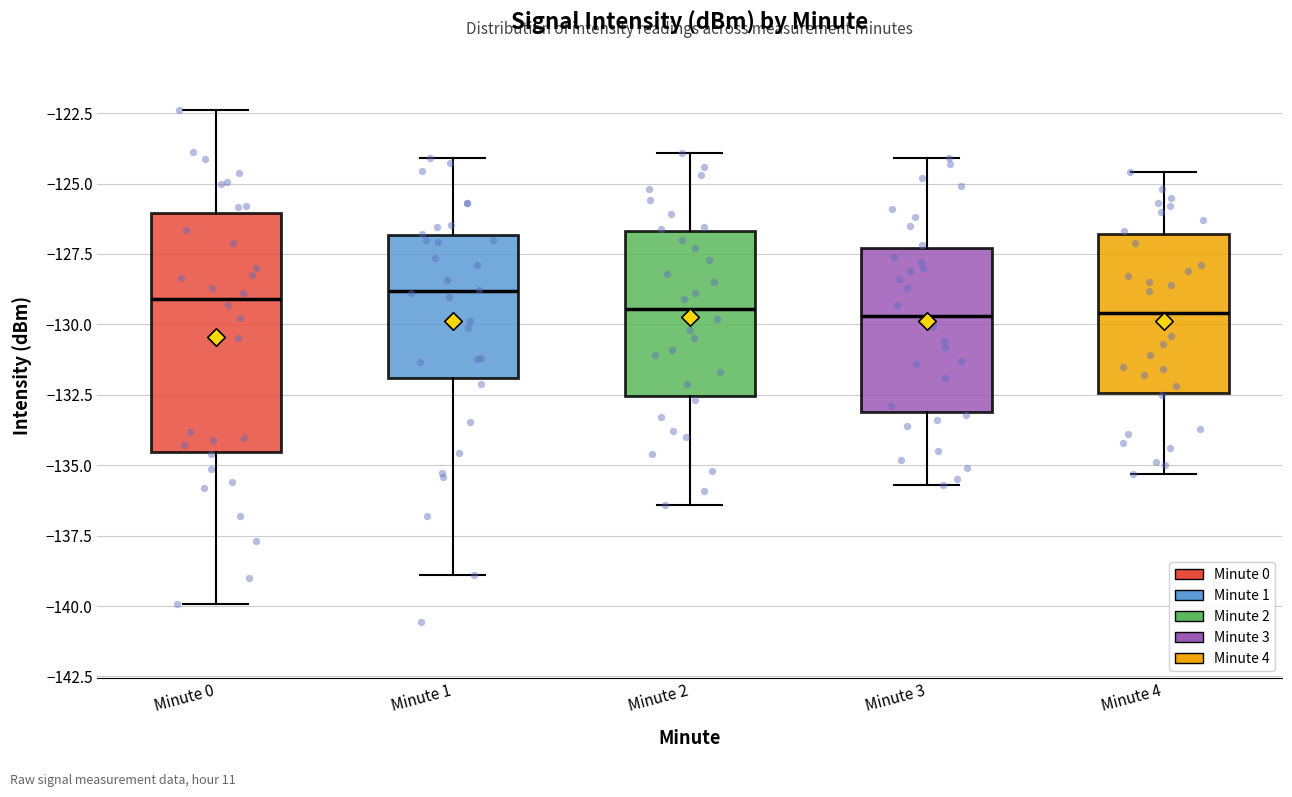

Which box is the tallest, from its lower edge to its upper edge?

Minute 0